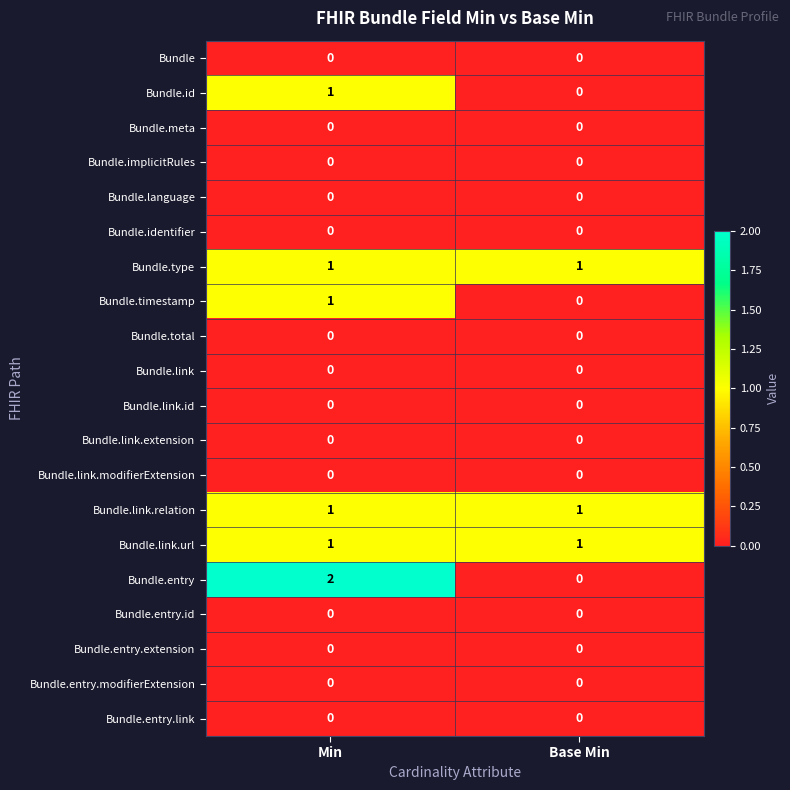

The value of Bundle.meta at Base Min is 0. True or false?

True